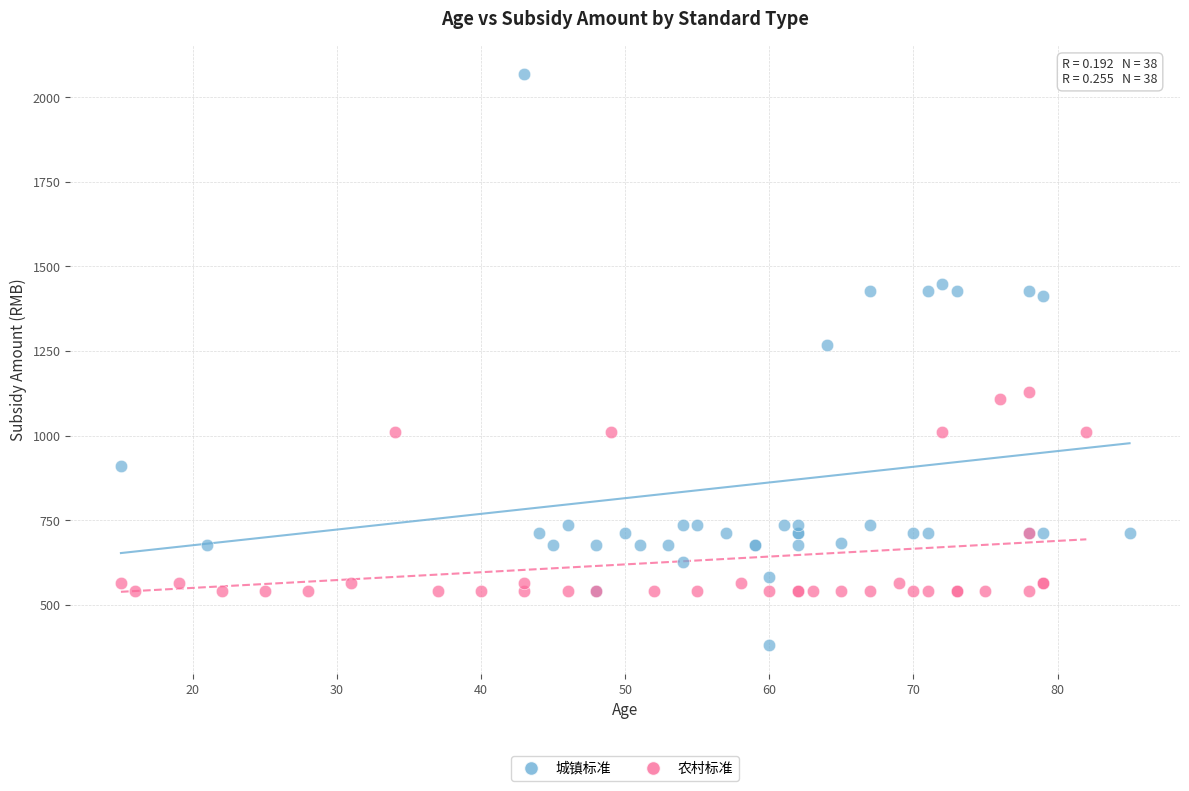

Which series reaches the maximum Y coordinate?

城镇标准